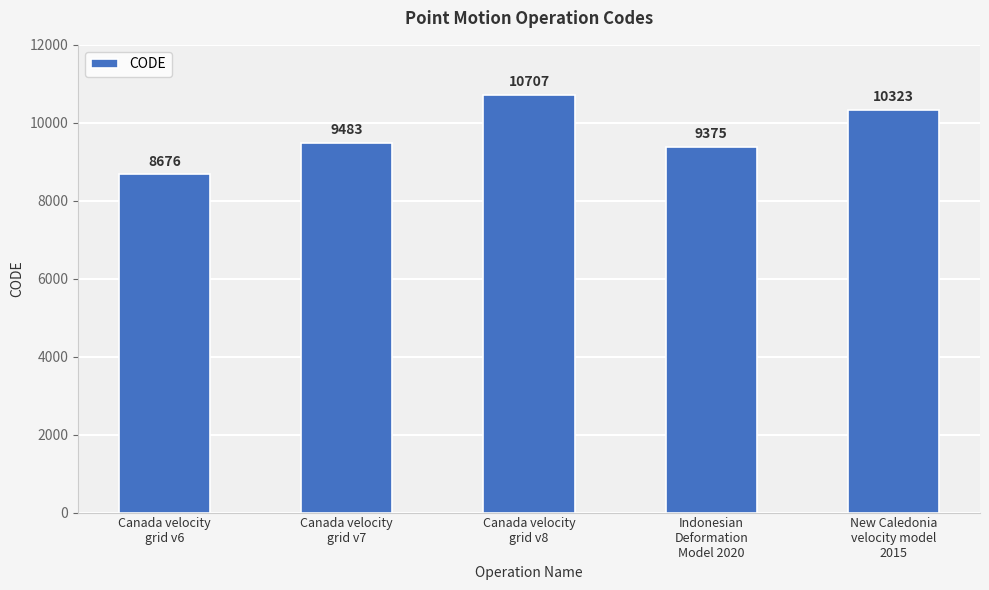

The value at Canada velocity
grid v6 is 4295. True or false?

False